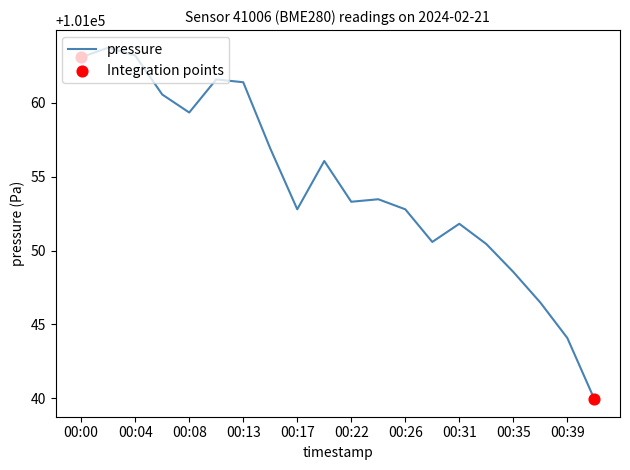

What is the greatest value displayed?

101063.7